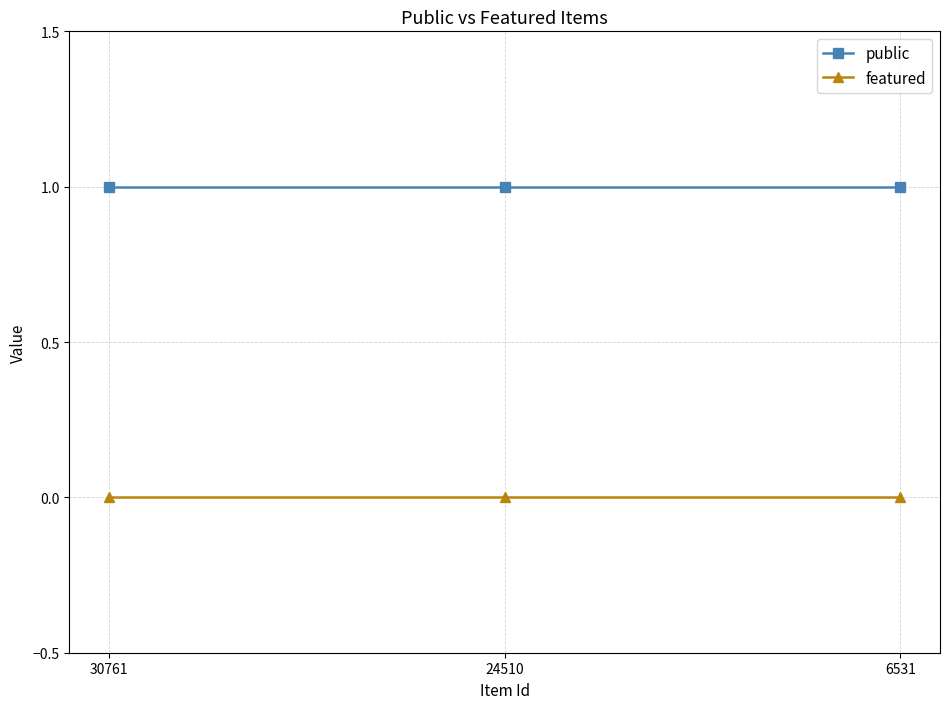

What is the sum of all public values?

3